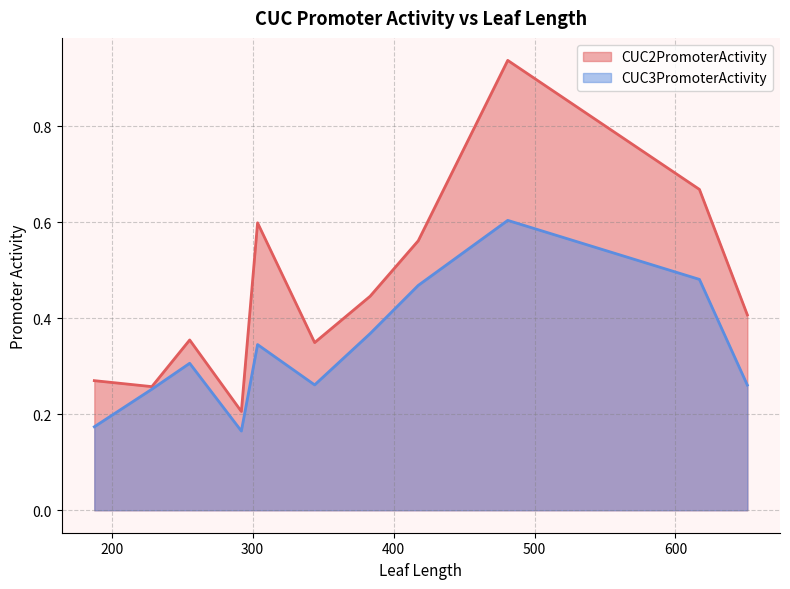

Which series has the largest total across all categories?

CUC2PromoterActivity